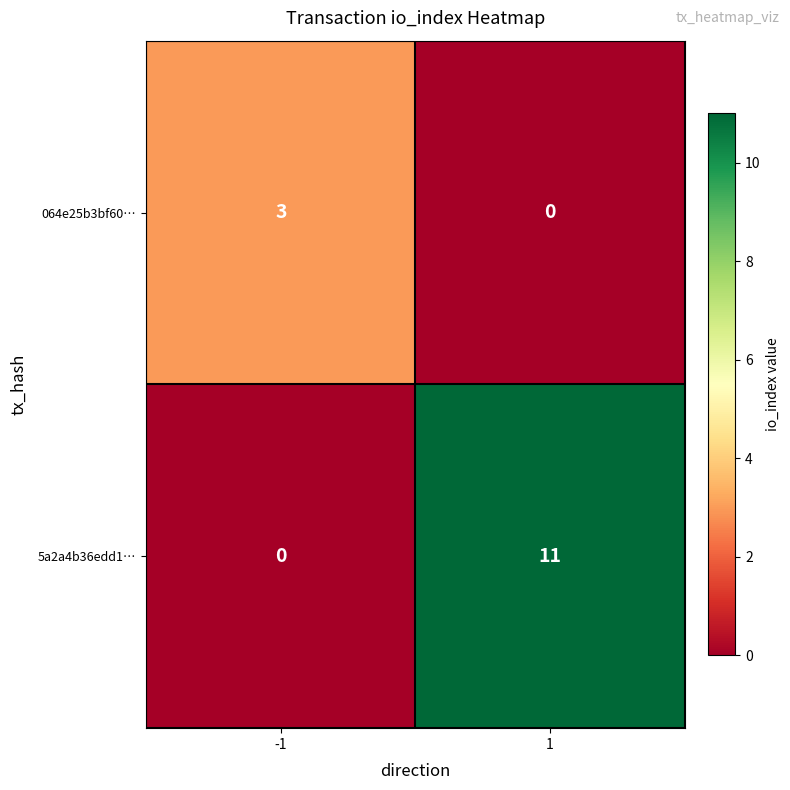

Which series has the largest total across all categories?

5a2a4b36edd1…